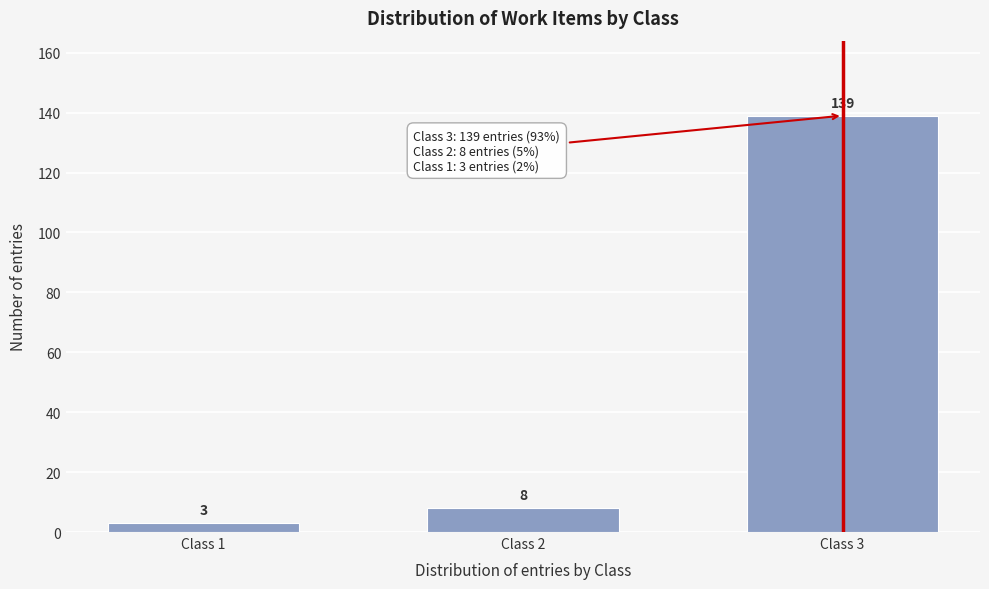

Reading left to right, extract all data points from this chart.

Class 1=3	Class 2=8	Class 3=139